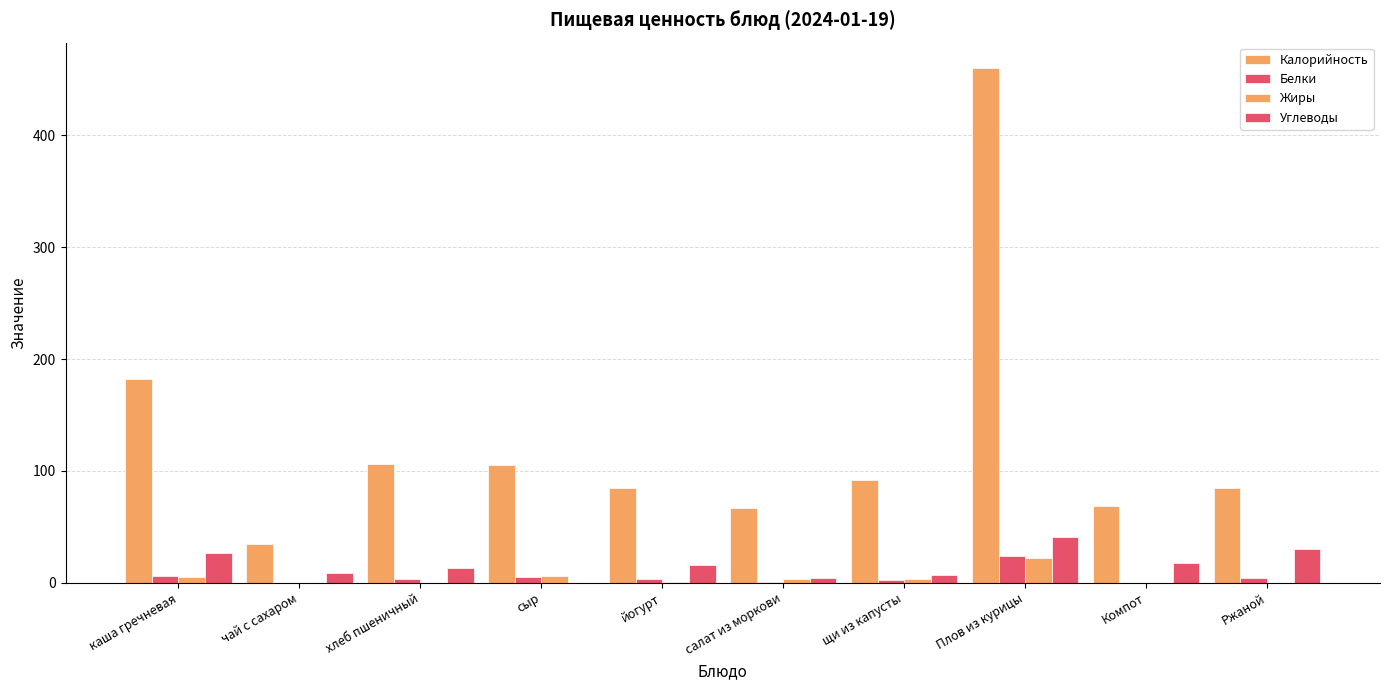

At which label is Углеводы closest to 20?

Компот